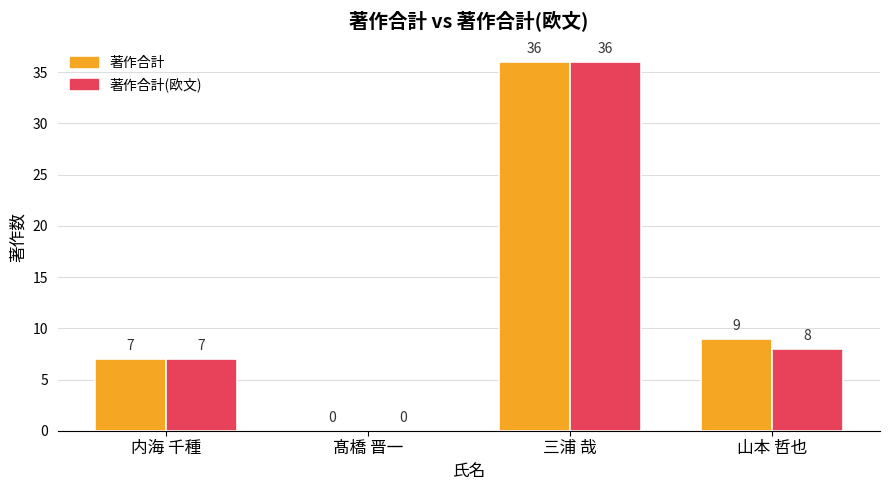

Between 髙橋 晋一 and 山本 哲也, which series saw the biggest shift?

著作合計